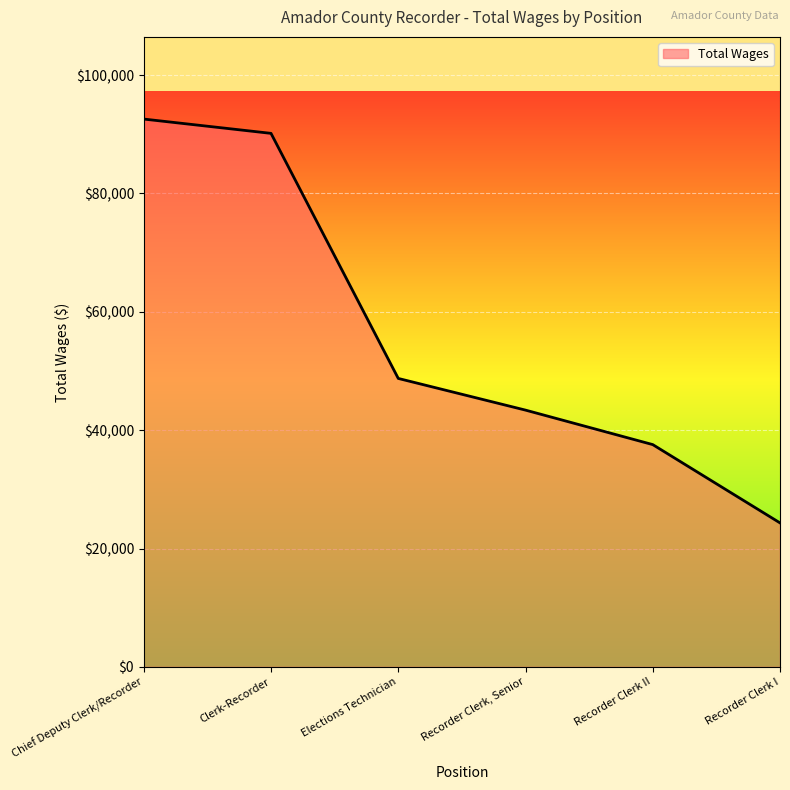

Reading left to right, extract all data points from this chart.

92572	90157	48745	43391	37564	24334